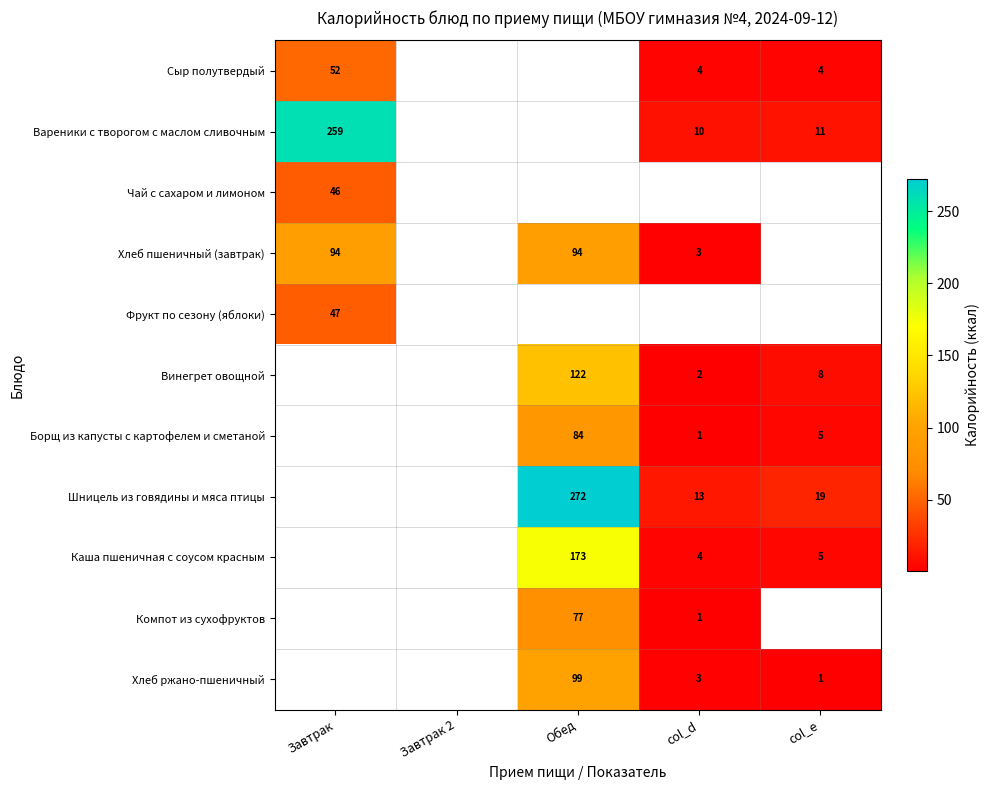

At which category does the chart reach its peak across all series?

Обед